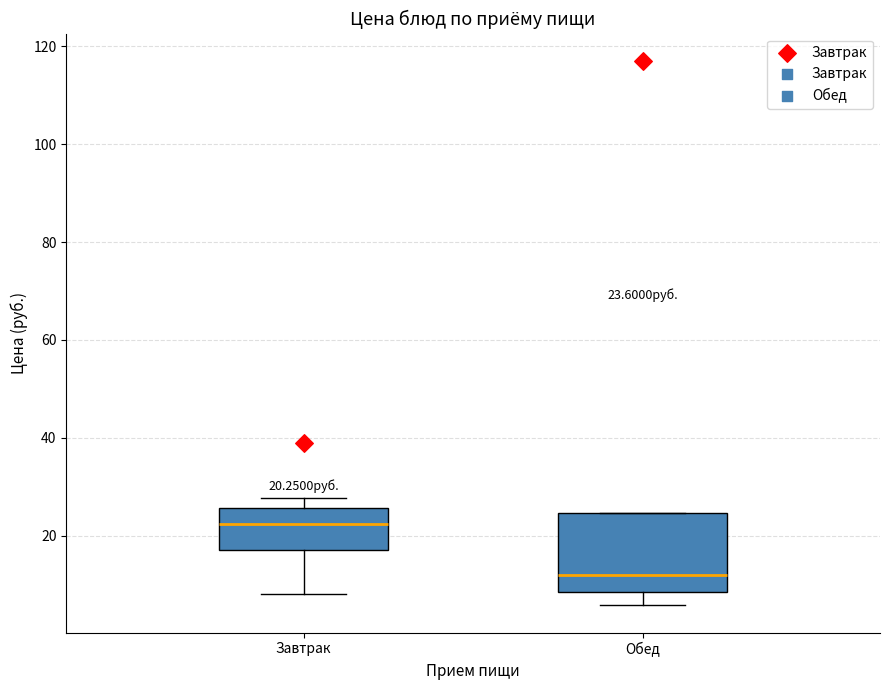

Comparing the boxes themselves (not the whiskers), which one is the tallest?

Обед